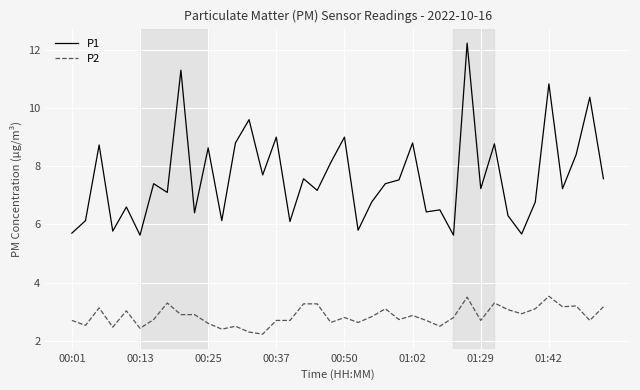

At how many categories does at least one series exceed 11?

2